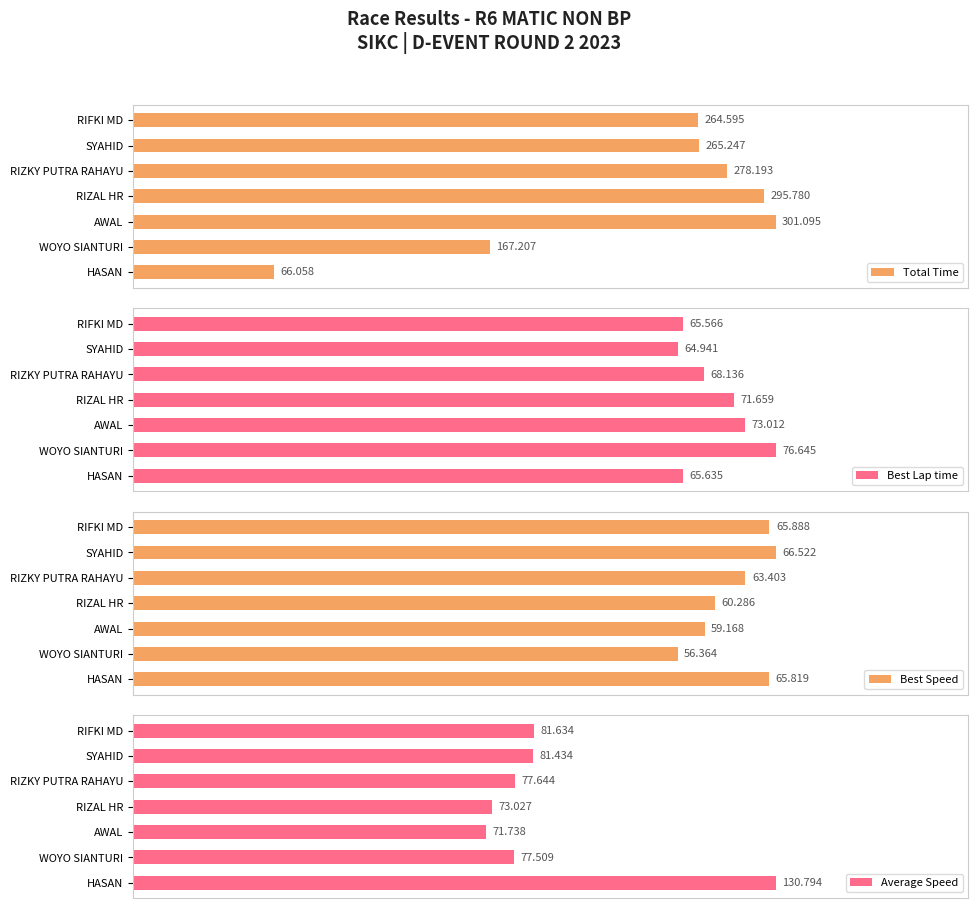

How many bars are there in each group?

4